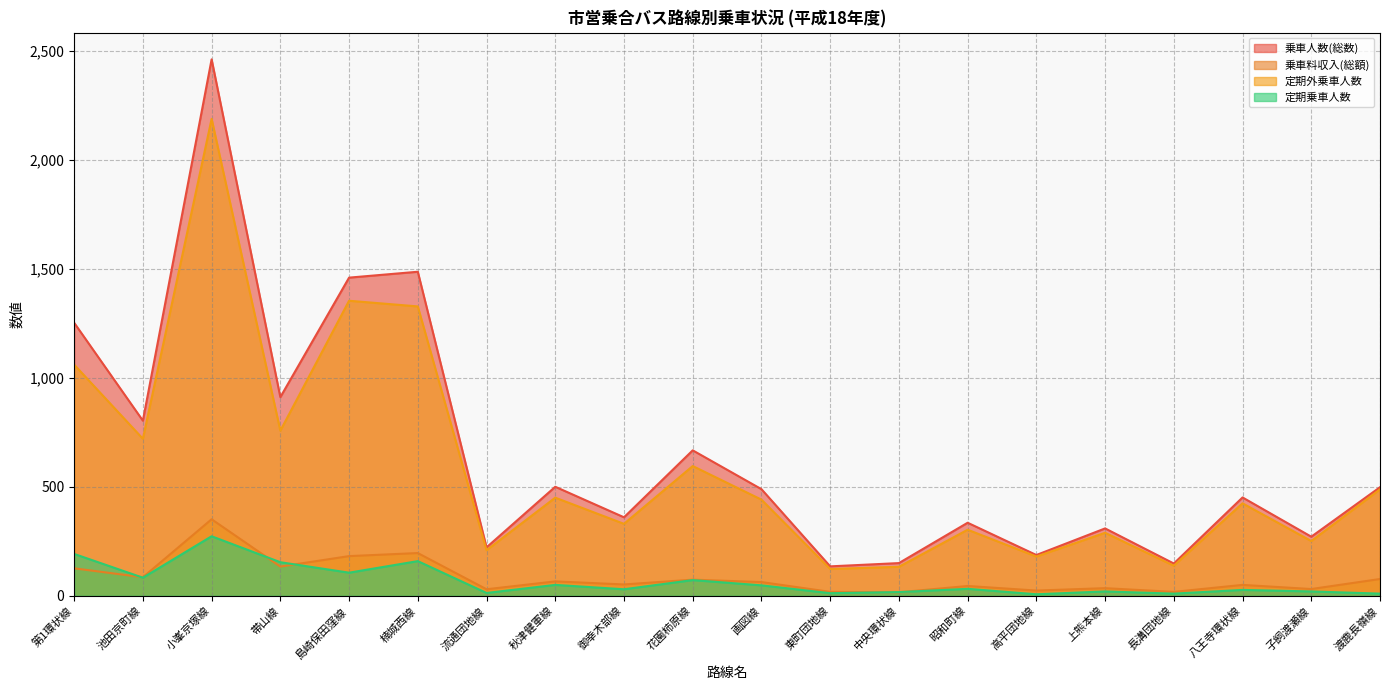

What is the total value across all series at 帯山線?

1956